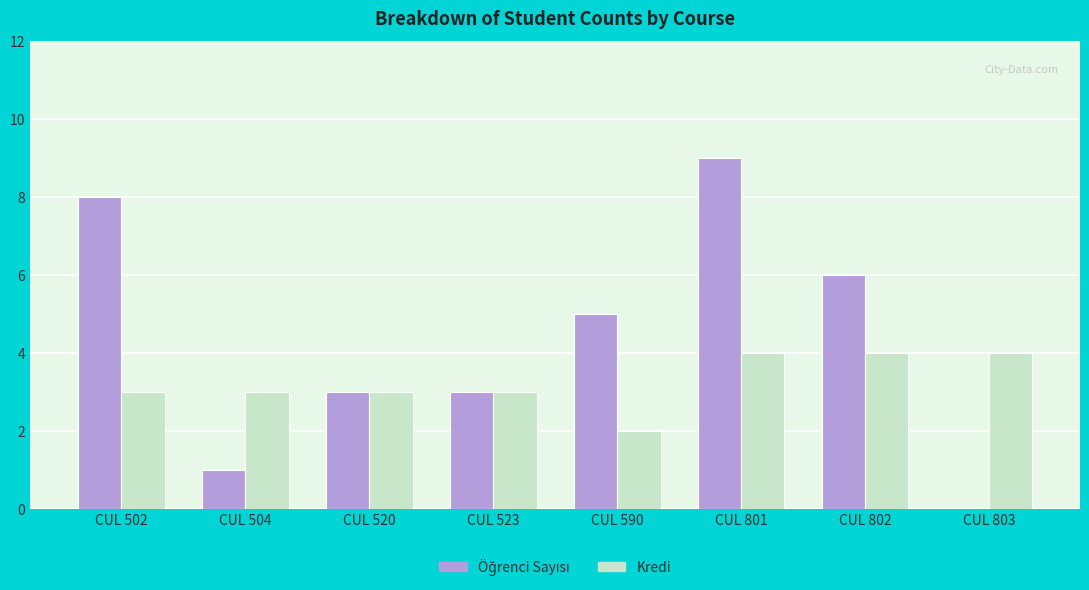

What is the approximate value of Kredi at CUL 523?

3